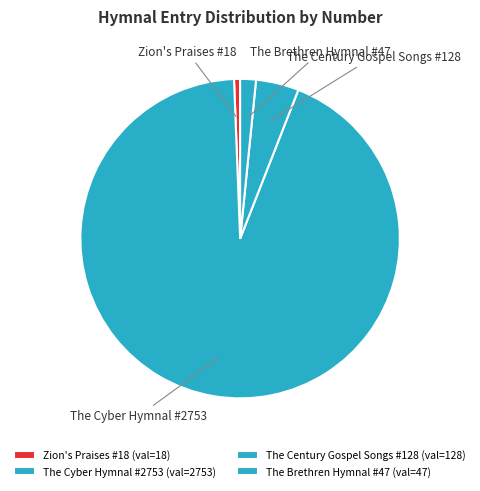

Does any single category account for the majority?

Yes